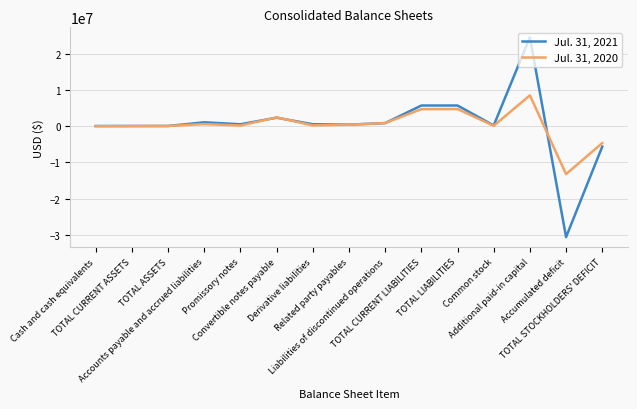

Rank the series by their average value, from lowest to highest.

Jul. 31, 2020, Jul. 31, 2021